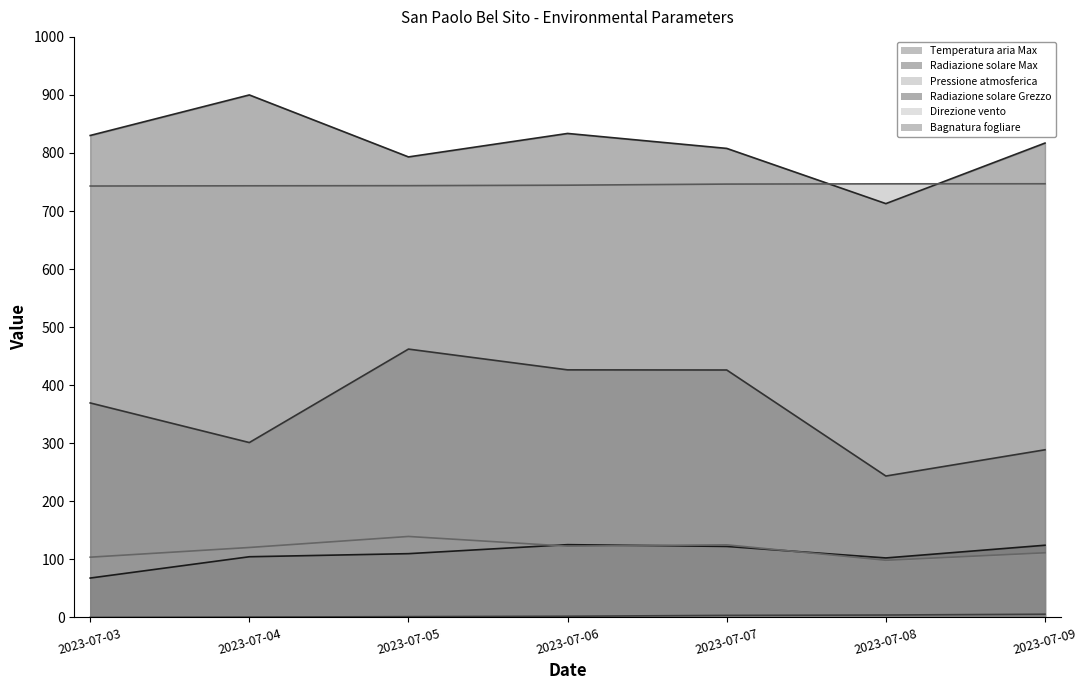

At which category is the sum across all series the highest?

2023-07-06